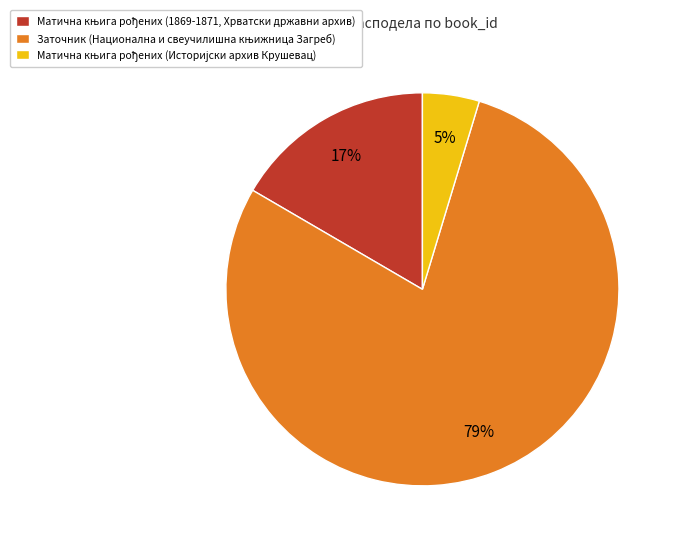

Is there a majority slice in this chart?

Yes